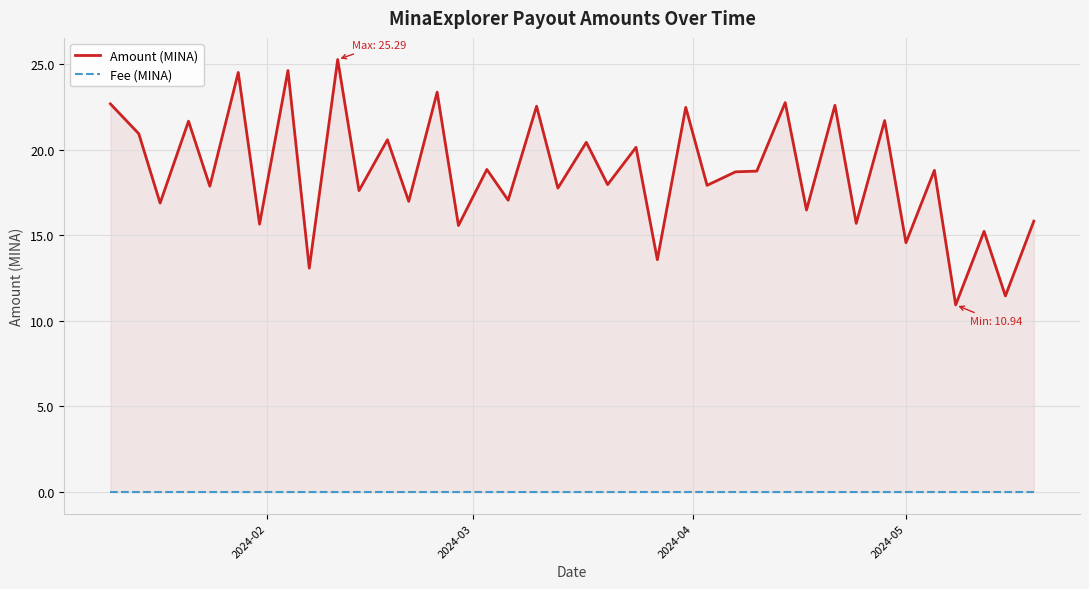

Which series has the largest range (max minus min)?

Amount (MINA)